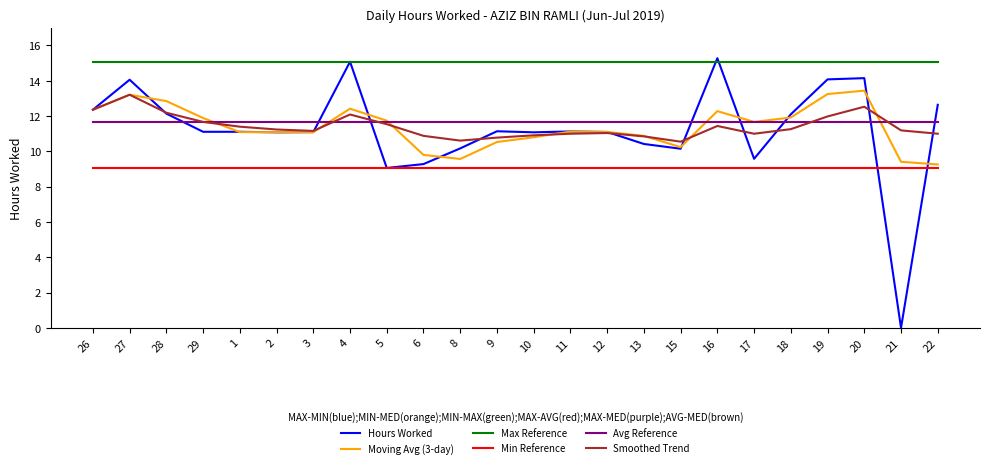

True or false: Max Reference and Smoothed Trend cross at least once.

False